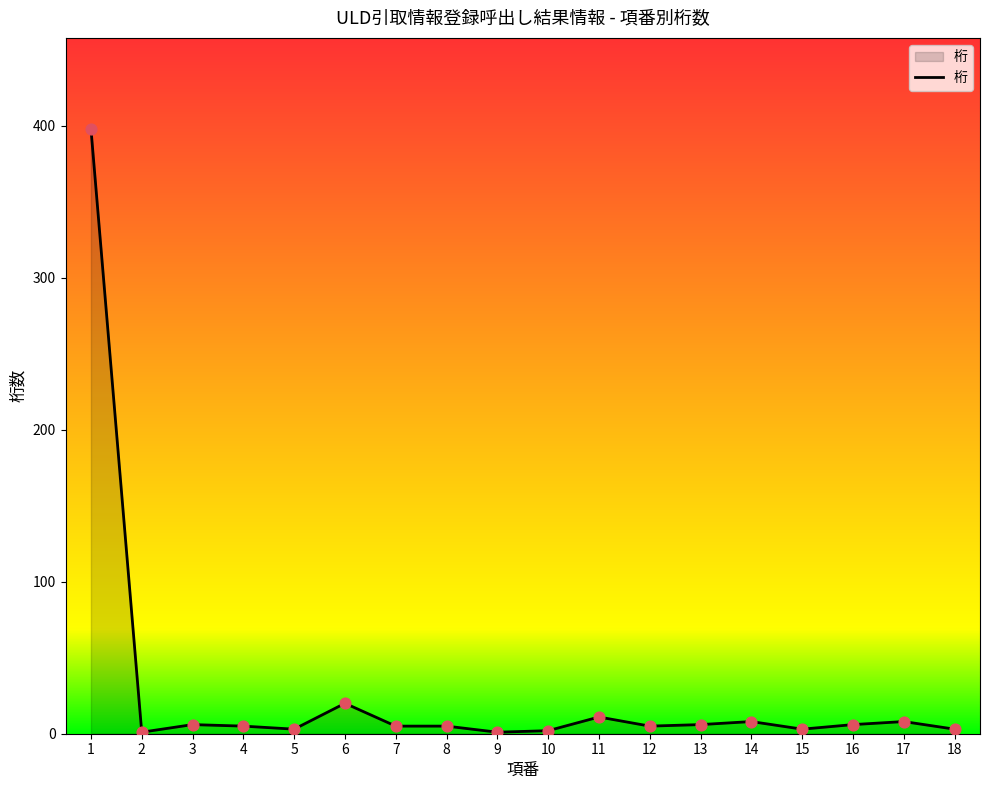

What is the ratio of the value at 7 to the value at 11?

0.5